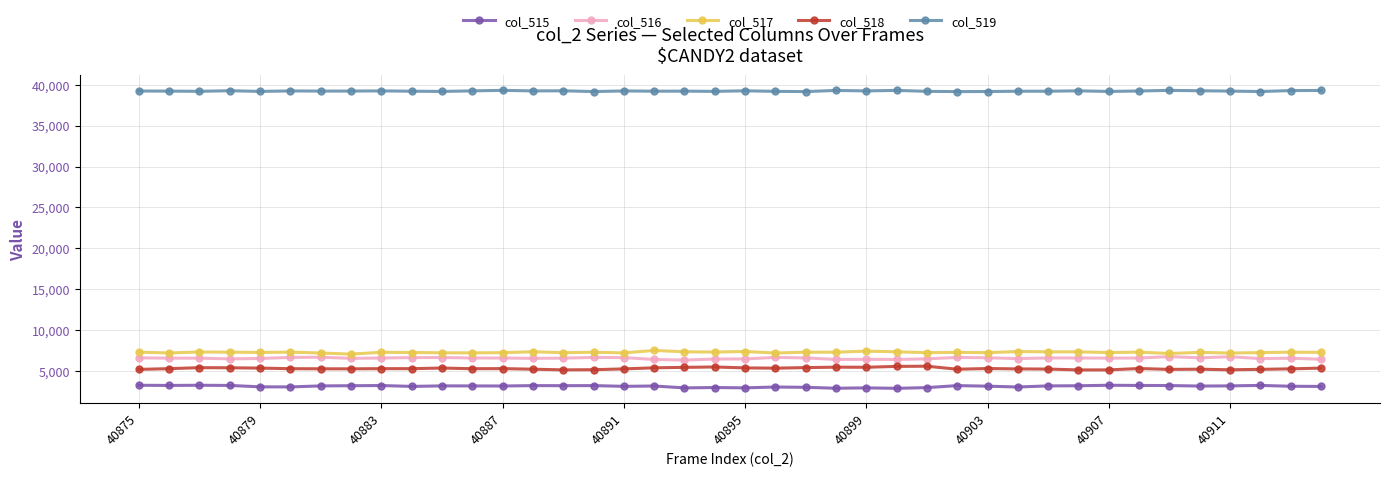

True or false: col_516 has more than 1 points higher than both neighbors.

True